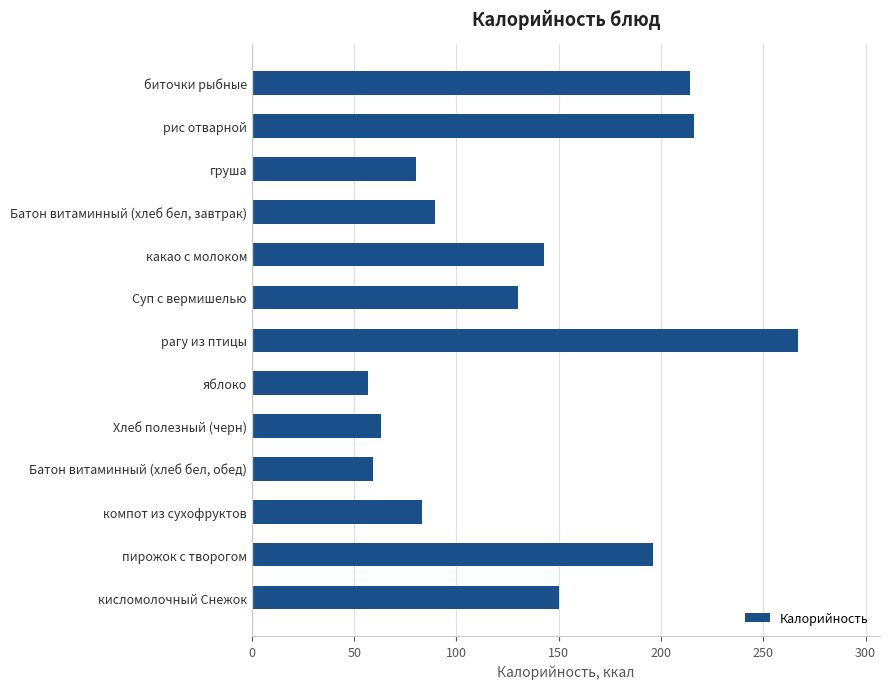

What is the difference between the maximum and minimum values?

210.0